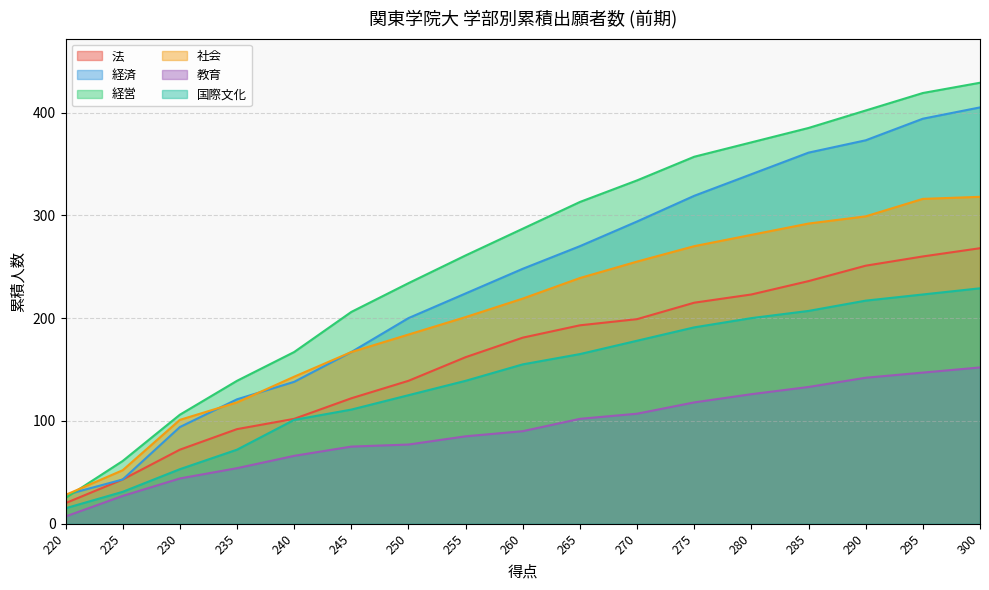

Reading right to left, extract all data points from this chart.

法: 300=268	295=260	290=251	285=236	280=223	275=215	270=199	265=193	260=181	255=162	250=139	245=122	240=102	235=92	230=72	225=43	220=20
経済: 300=405	295=394	290=373	285=361	280=340	275=319	270=294	265=270	260=248	255=224	250=200	245=167	240=138	235=121	230=94	225=43	220=28
経営: 300=429	295=419	290=402	285=385	280=371	275=357	270=334	265=313	260=287	255=261	250=234	245=206	240=167	235=139	230=106	225=61	220=25
社会: 300=318	295=316	290=299	285=292	280=281	275=270	270=255	265=239	260=219	255=201	250=184	245=167	240=143	235=118	230=101	225=52	220=28
教育: 300=152	295=147	290=142	285=133	280=126	275=118	270=107	265=102	260=90	255=85	250=77	245=75	240=66	235=54	230=44	225=27	220=7
国際文化: 300=229	295=223	290=217	285=207	280=200	275=191	270=178	265=165	260=155	255=139	250=125	245=111	240=101	235=72	230=53	225=31	220=15